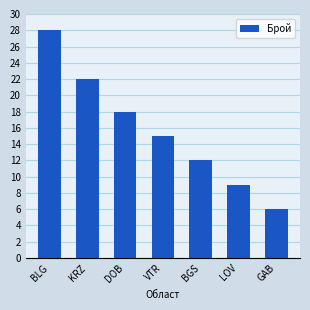

How many data points are less than 15?

3